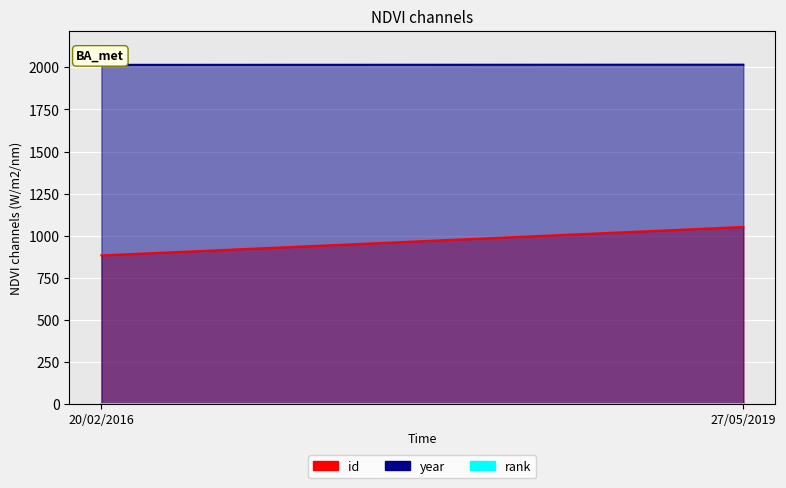

What value does the id series have at 27/05/2019, to the nearest 50?

1050